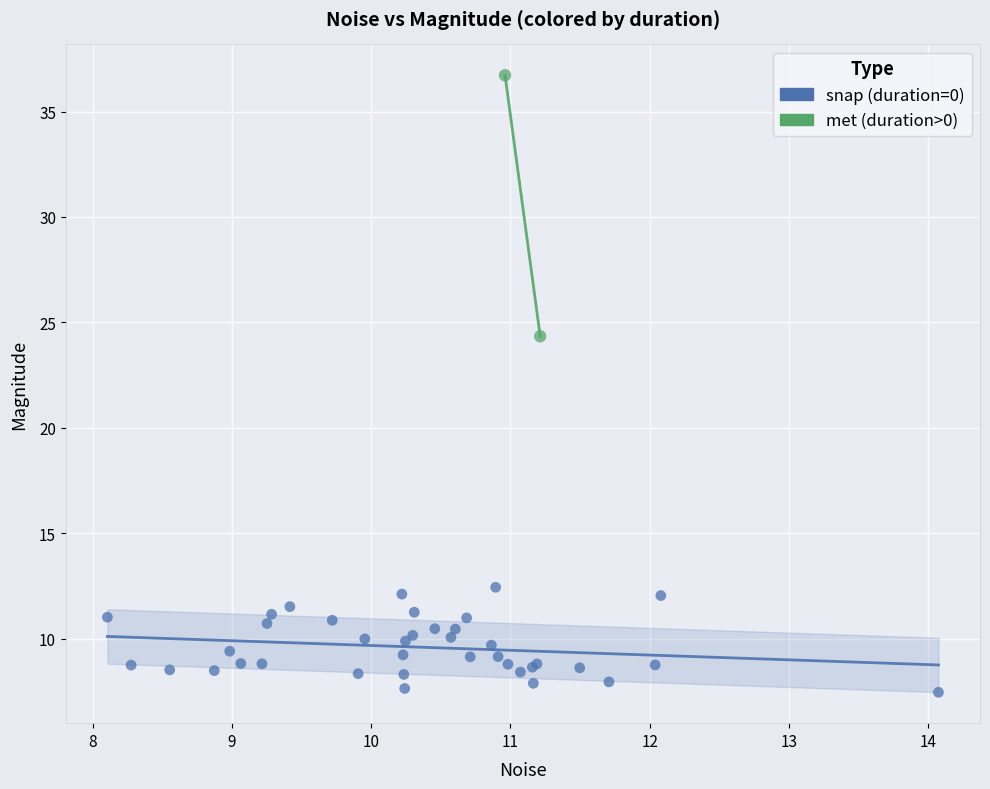

Which series contains the lowest Y value?

snap (duration=0)